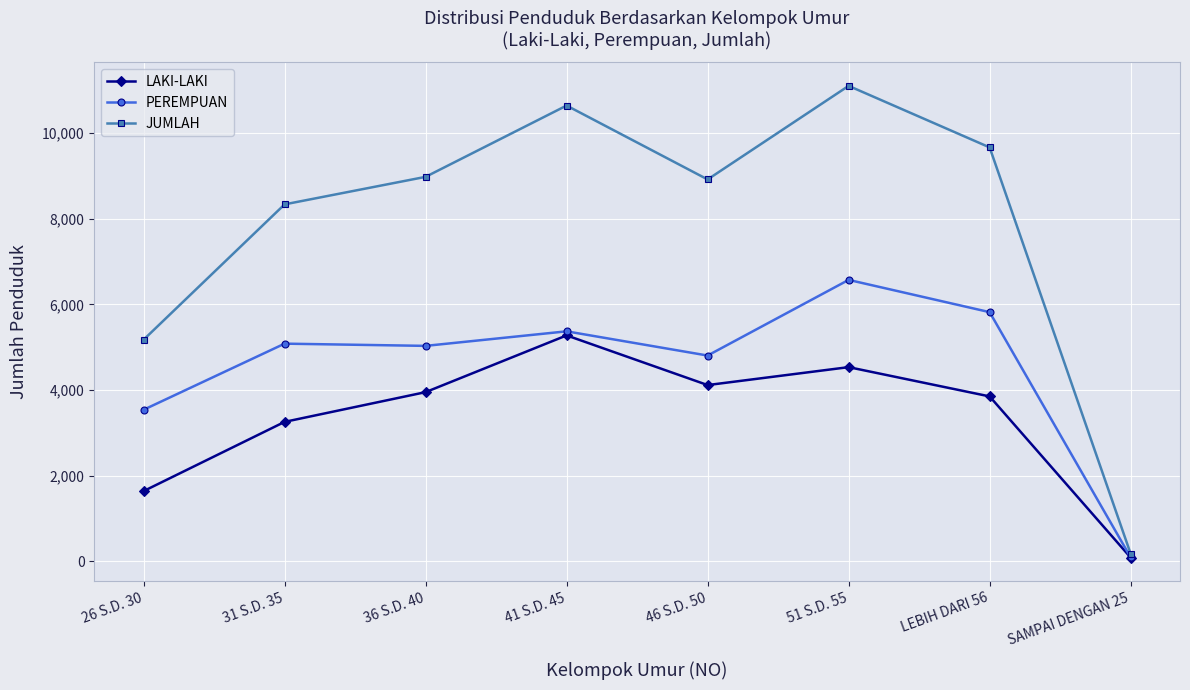

Is this an area chart (filled region under the line)?

No